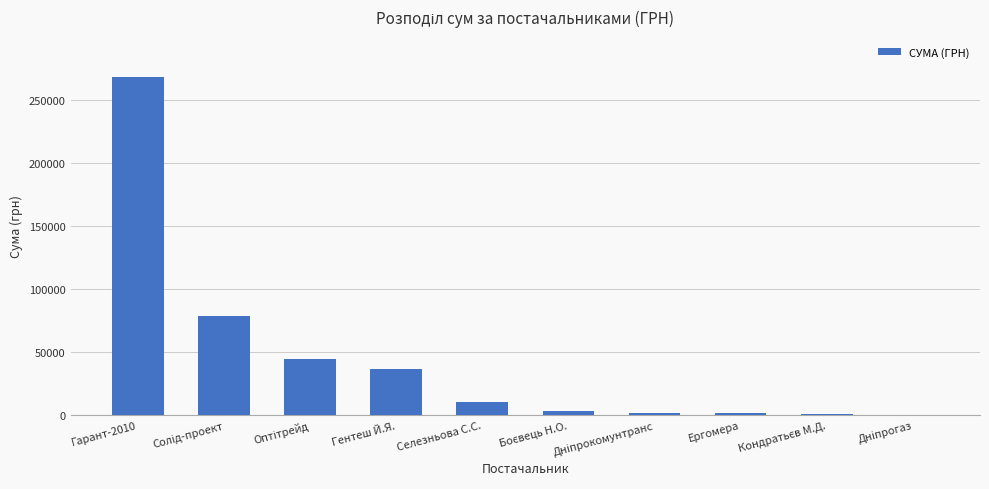

What is the average value?

44656.8